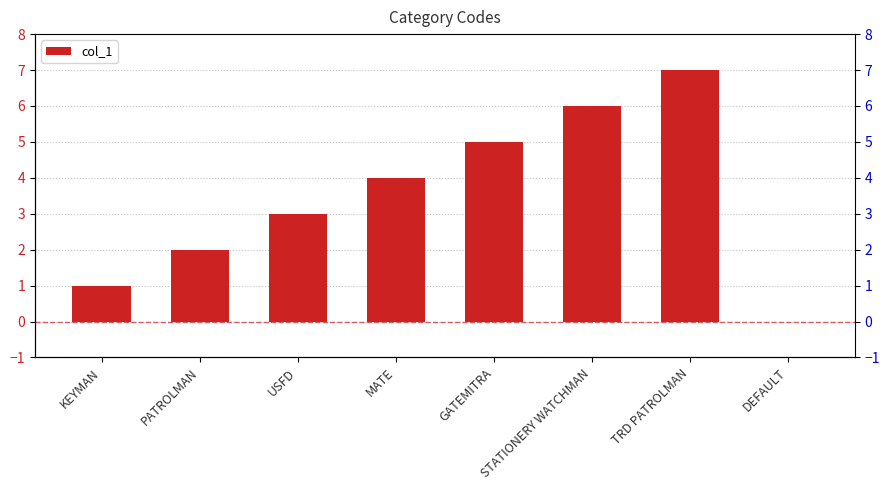

What is the change in value from KEYMAN to GATEMITRA?

+4